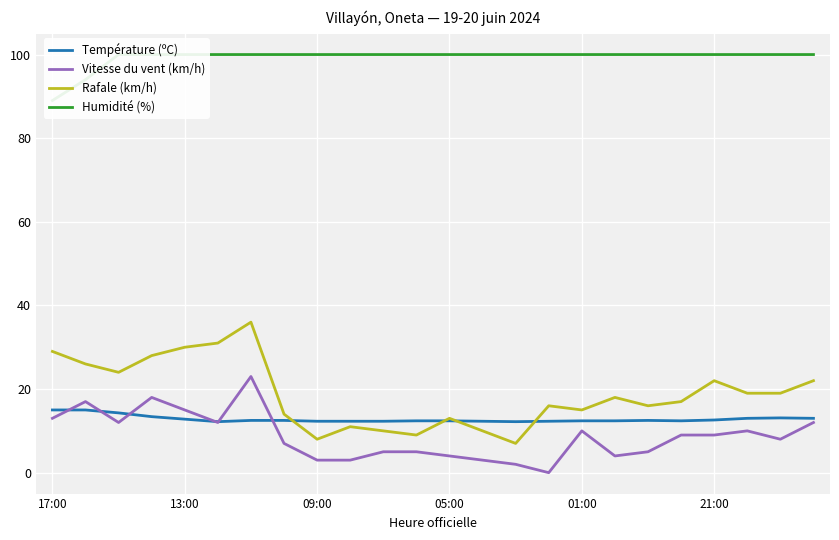

The Température (ºC) series shows 12.4 at 01:00. True or false?

True